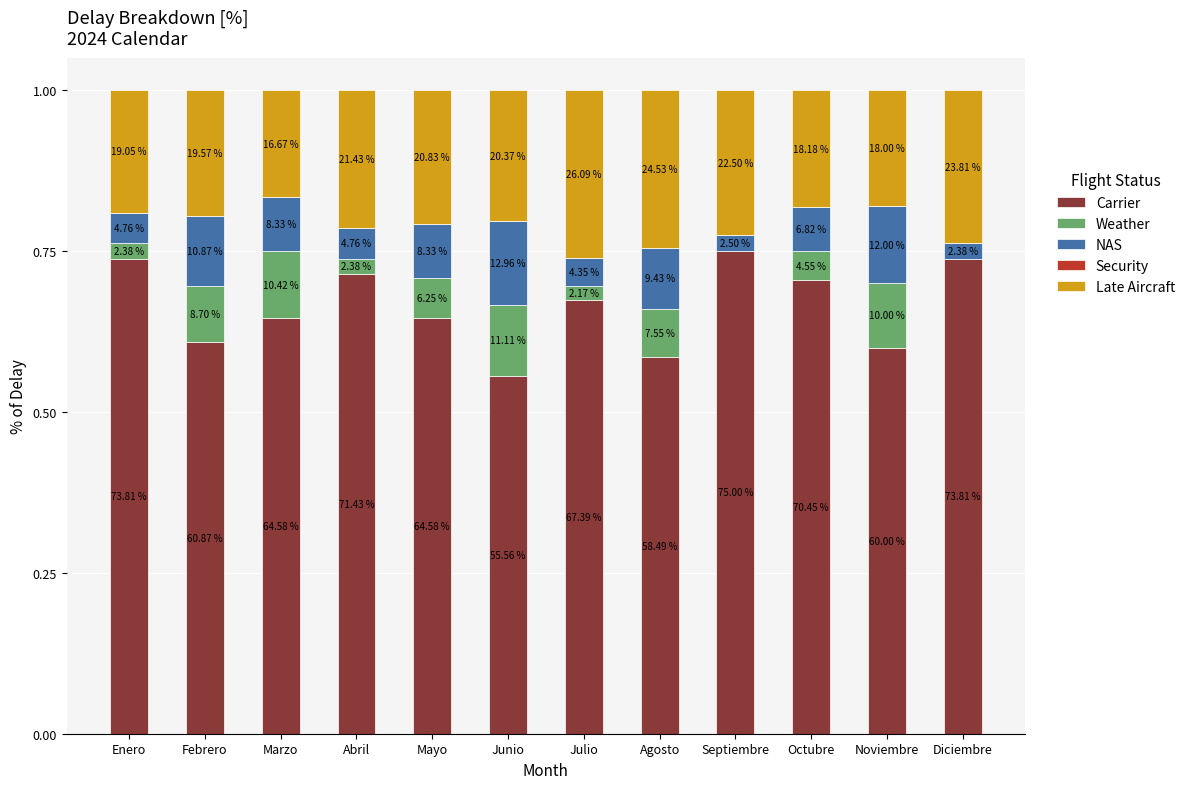

What is the total value across all series at Septiembre?

1.0